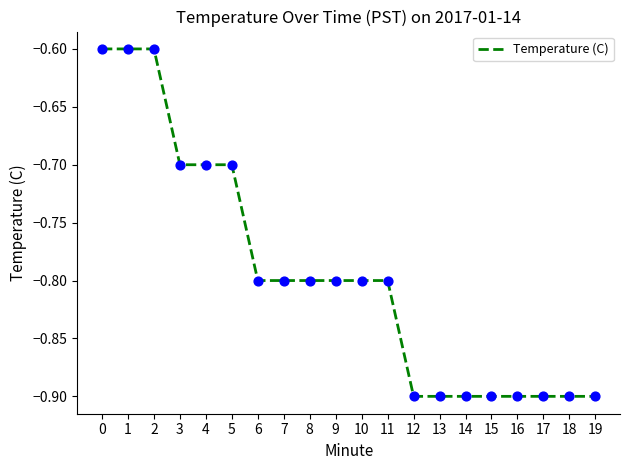

What is the change in value from 2 to 13?

-0.3